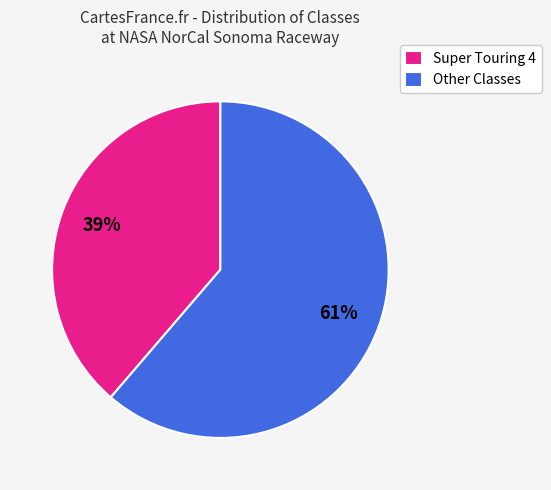

Is there a majority slice in this chart?

Yes